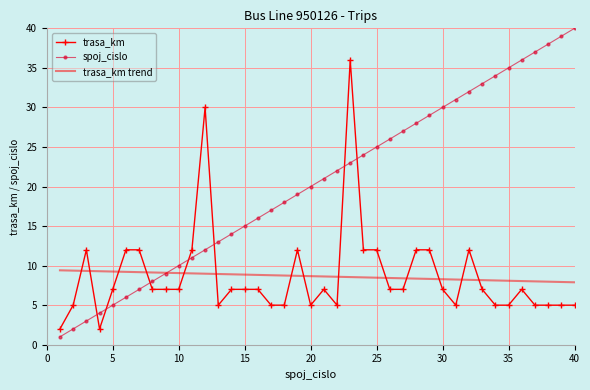

What is the difference between the maximum and minimum values in the trasa_km series?

34.0